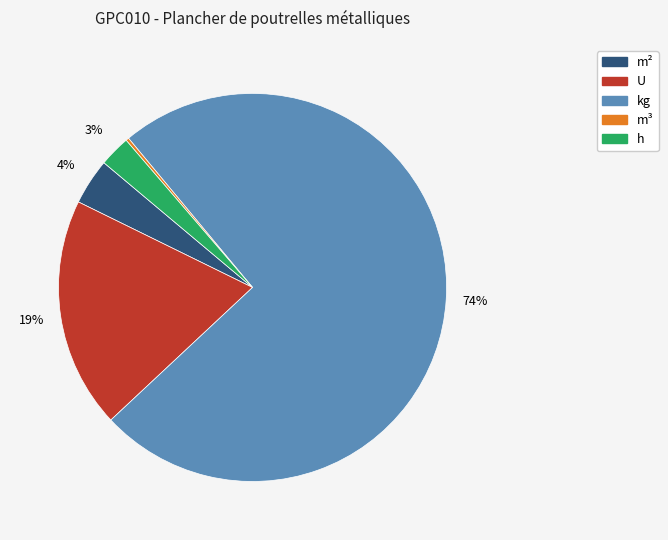

Is there any slice that represents more than half of the pie?

Yes